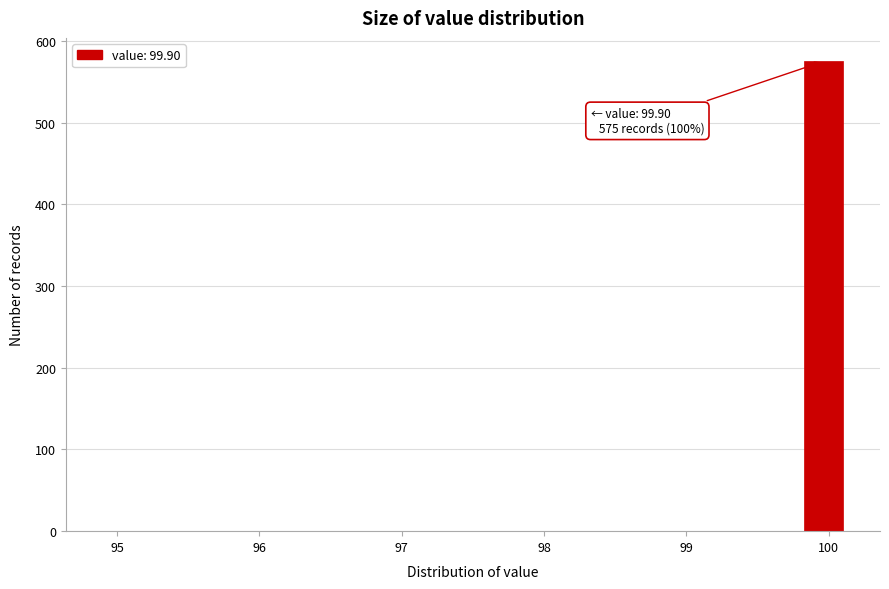

Around what value on the x-axis is the tallest bar? Give the approximate position of its centre, as read against the axis.

100.0